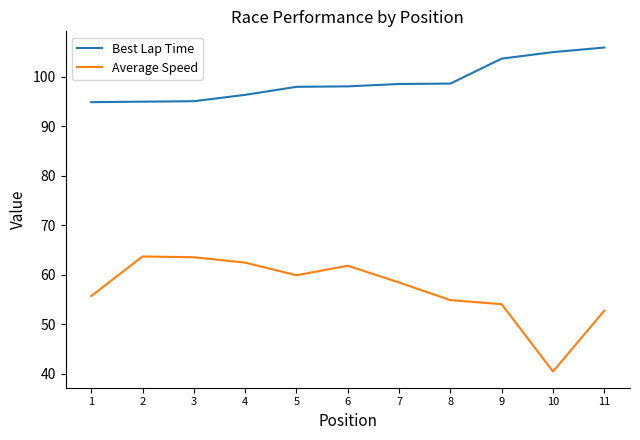

List the series in order of their overall mean, highest first.

Best Lap Time, Average Speed